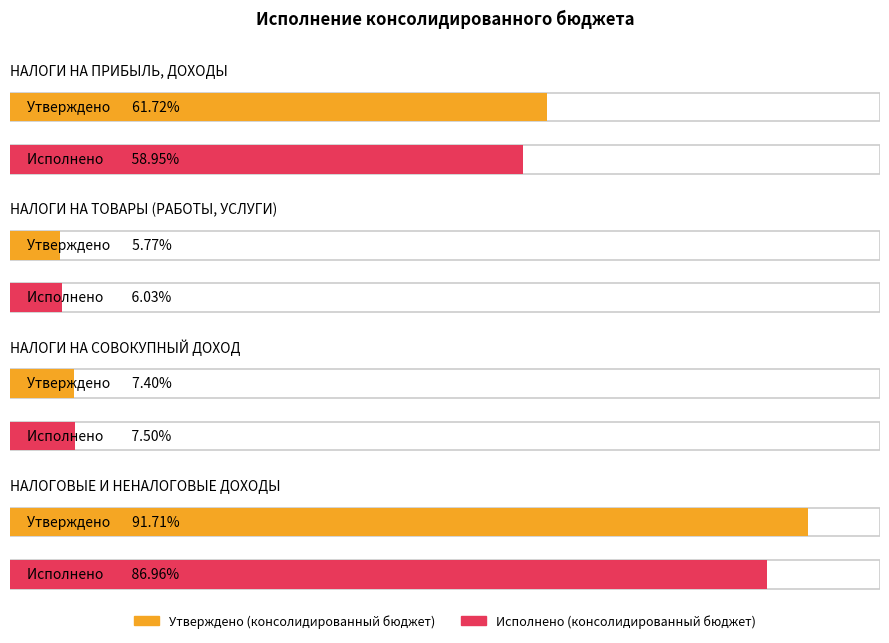

Between НАЛОГИ НА ПРИБЫЛЬ, ДОХОДЫ and НАЛОГИ НА СОВОКУПНЫЙ ДОХОД, which series saw the biggest shift?

Утверждено (консолидированный бюджет)